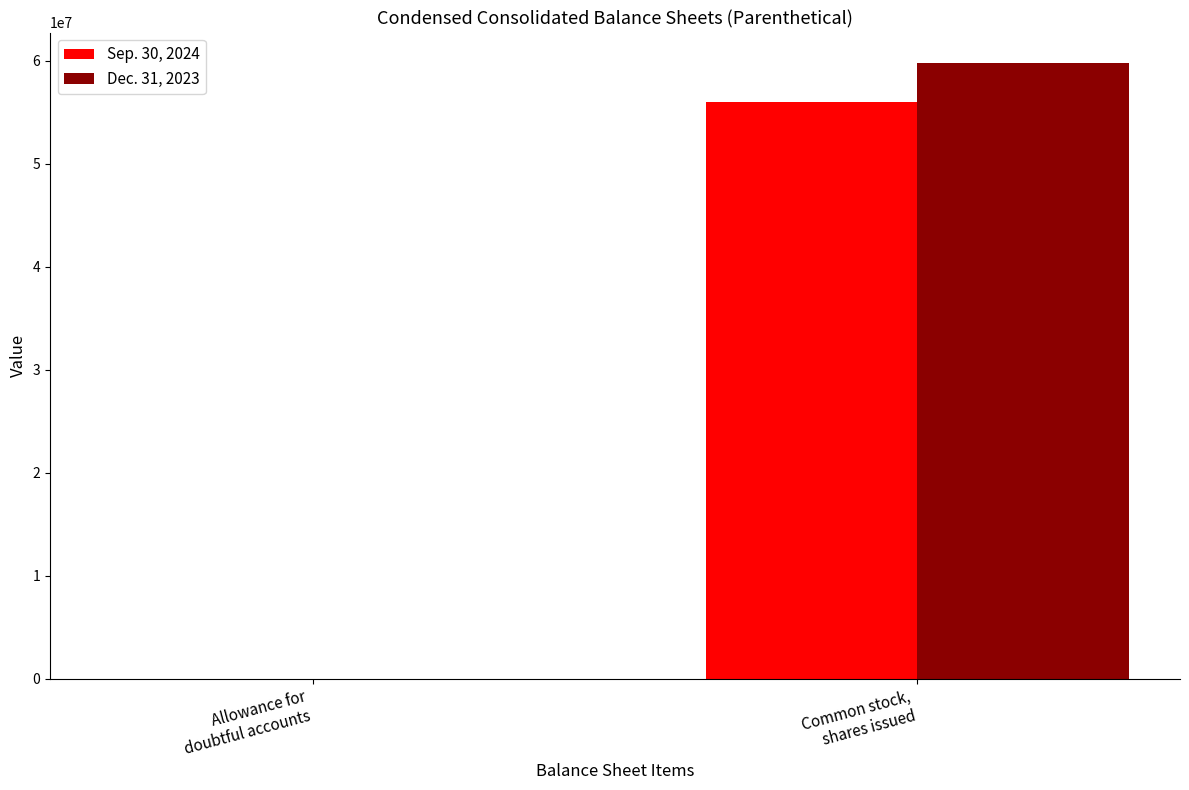

Does the chart contain stacked bars?

No